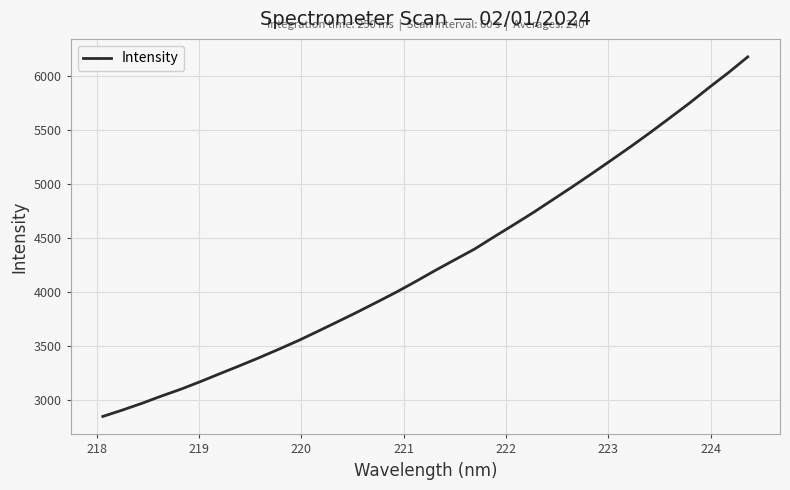

What is the greatest value displayed?

6175.5